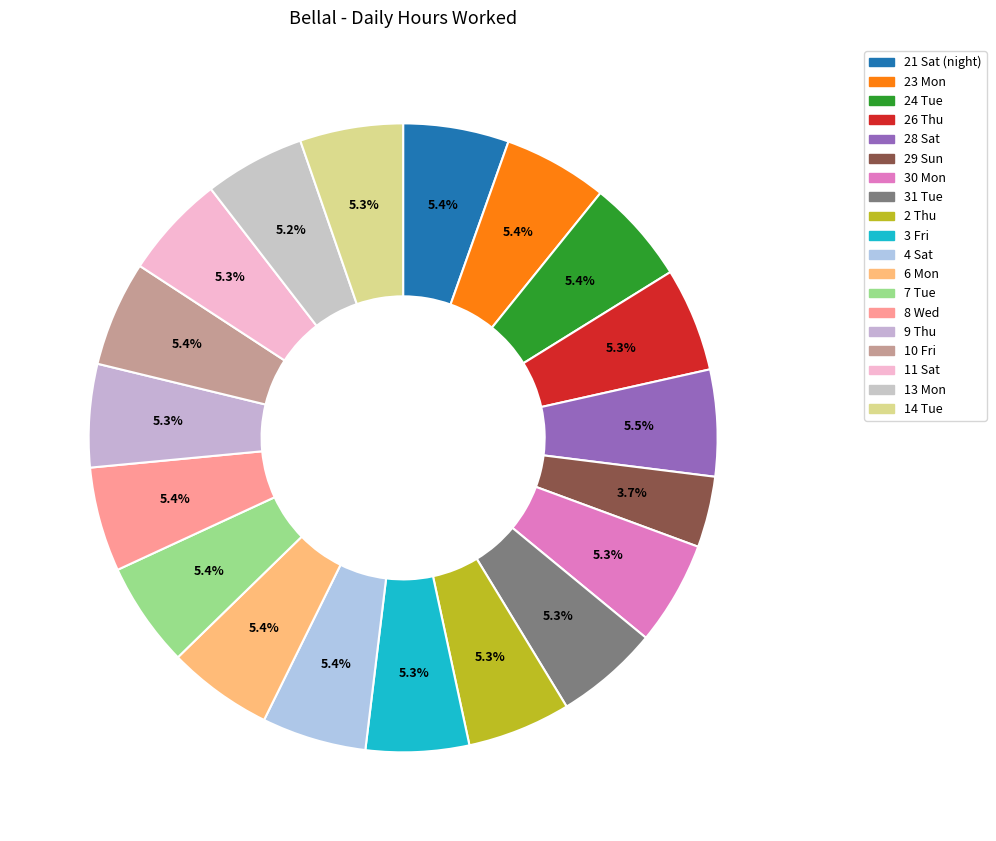

Is it true that 26 Thu is 5% of the pie?

True